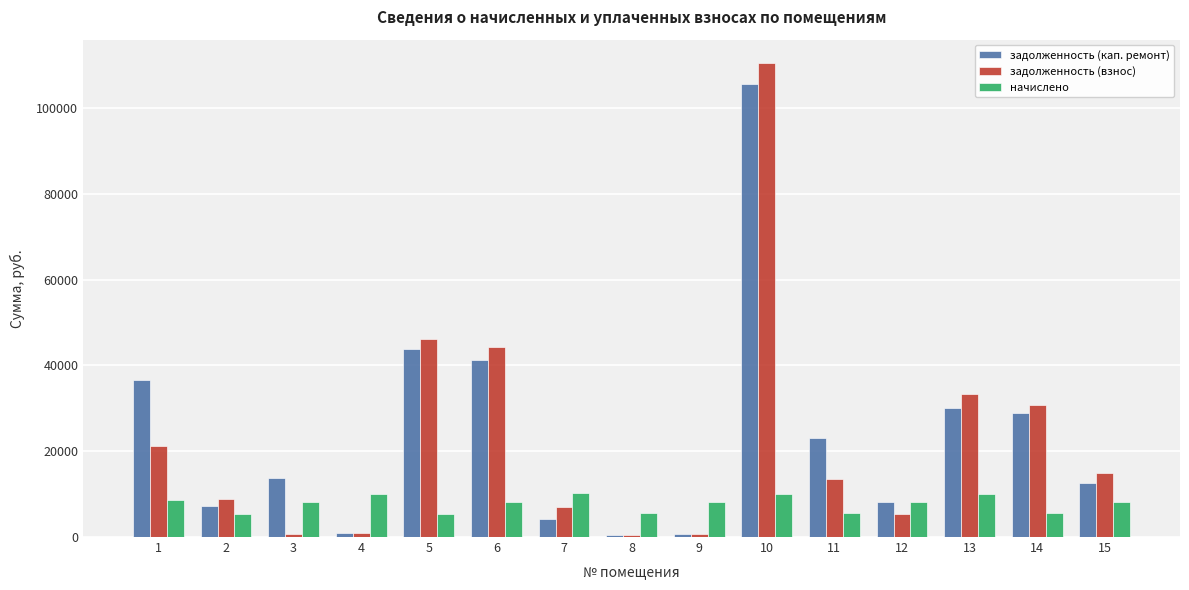

How many data points in начислено are above 8123?

8